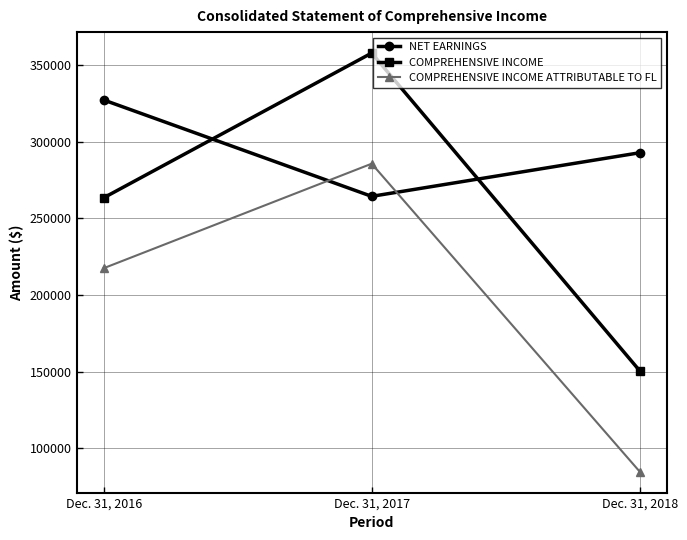

Which category has the lowest value in the COMPREHENSIVE INCOME ATTRIBUTABLE TO FL series?

Dec. 31, 2018